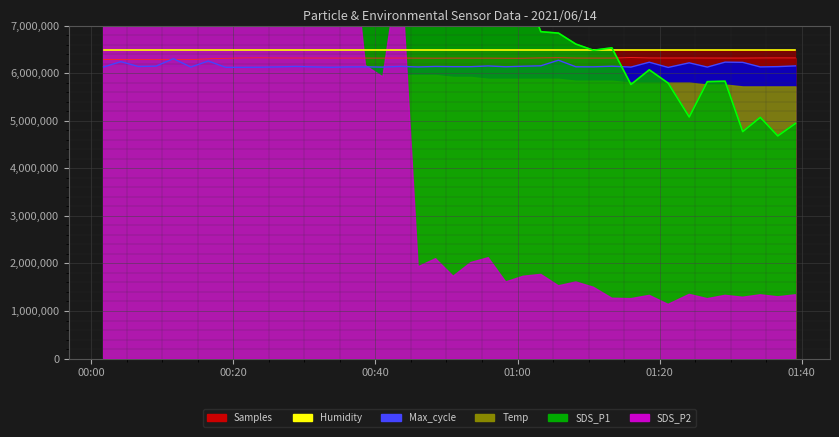

Where is the first local minimum for Max_cycle?

2021/06/14 00:06:37